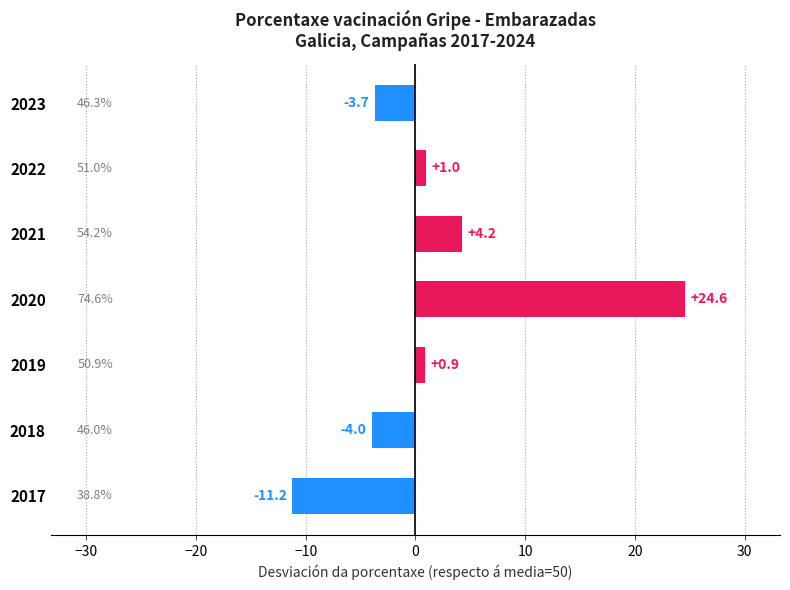

Which label corresponds to the largest value in the chart?

2020